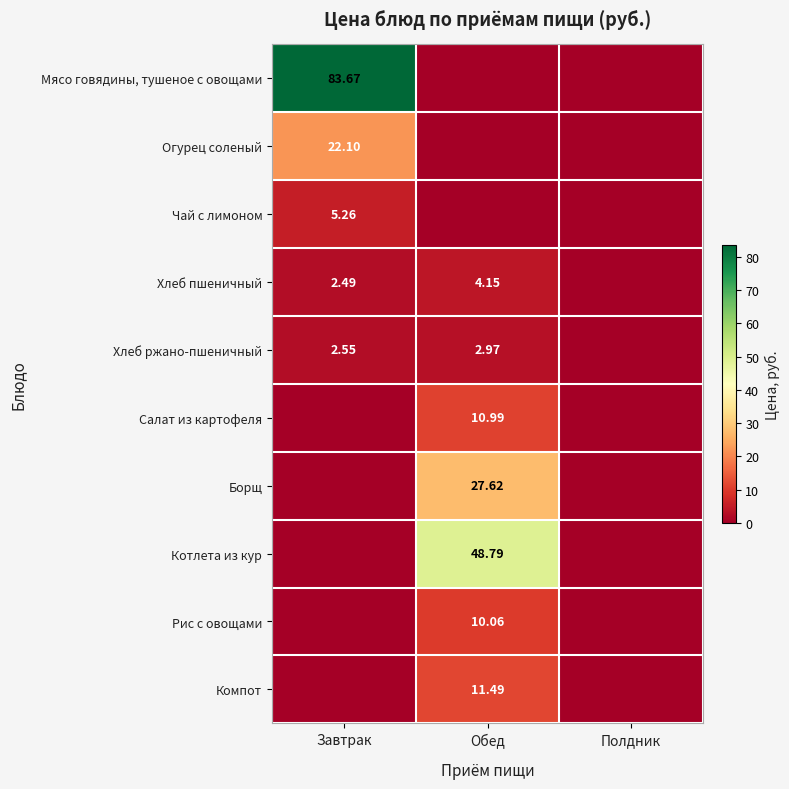

What is the sum of the Огурец соленый values at Обед and Завтрак?

22.1